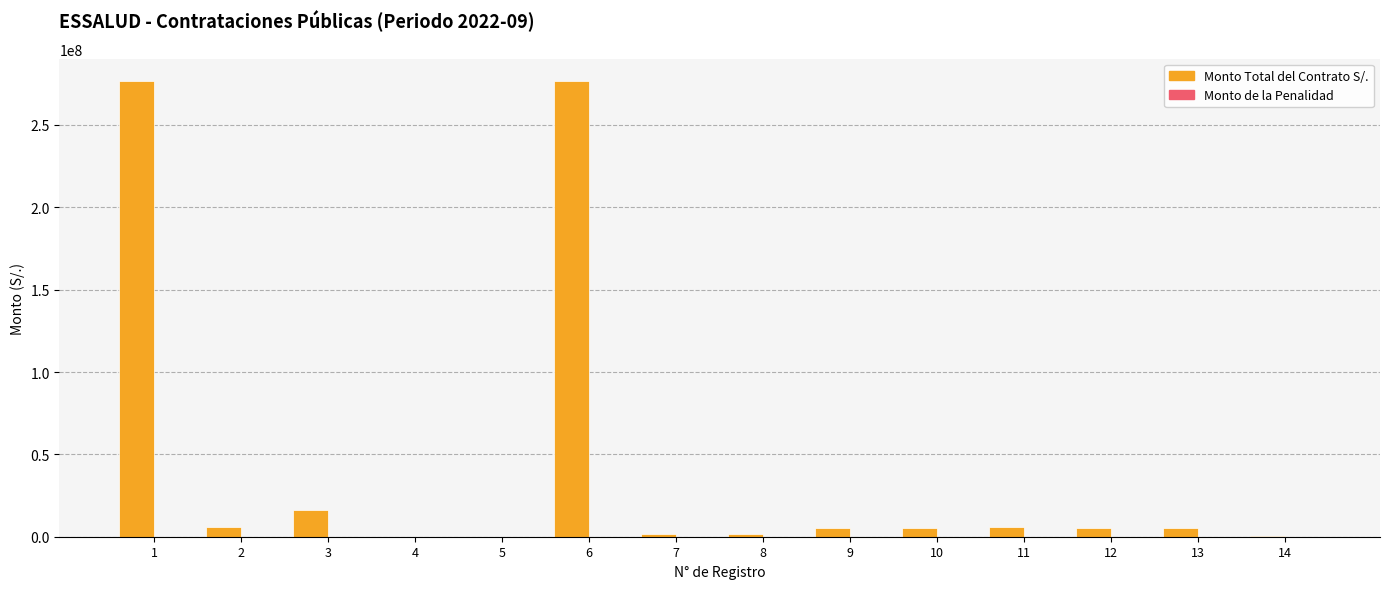

At which category is the sum across all series the highest?

1